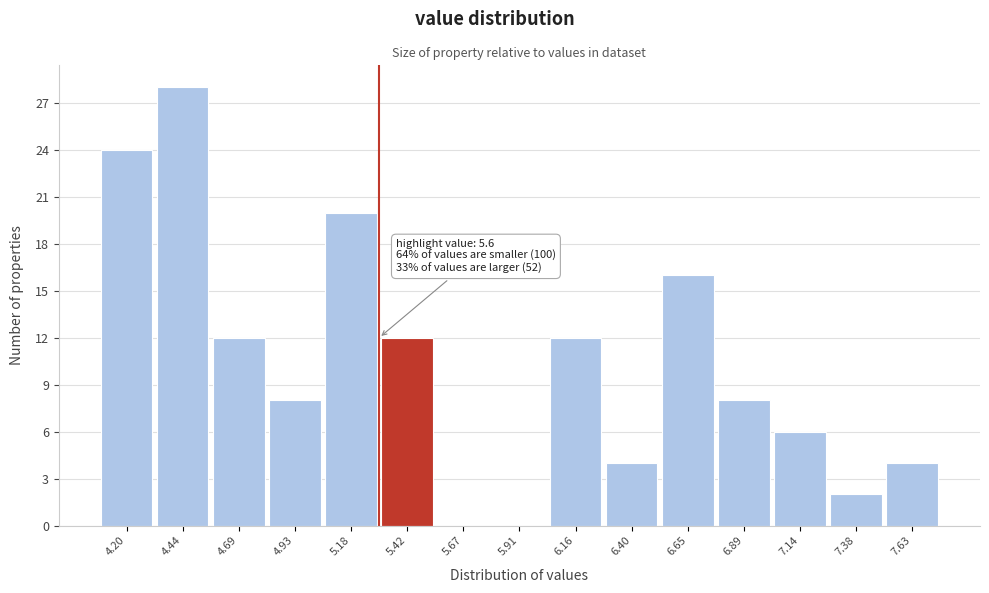

Reading right to left, what are all the values shown in this chart?

7.63=4	7.38=2	7.14=6	6.89=8	6.65=16	6.40=4	6.16=12	5.91=0	5.67=0	5.42=12	5.18=20	4.93=8	4.69=12	4.44=28	4.20=24